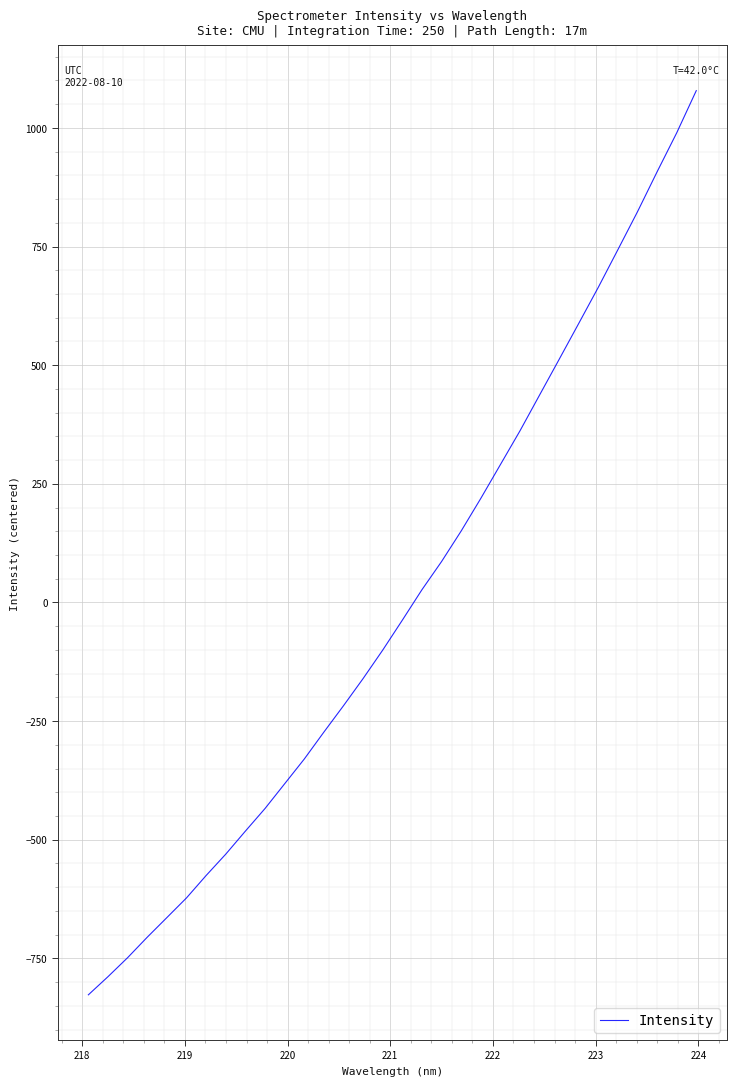

What is the difference between the maximum and minimum values?

1905.3